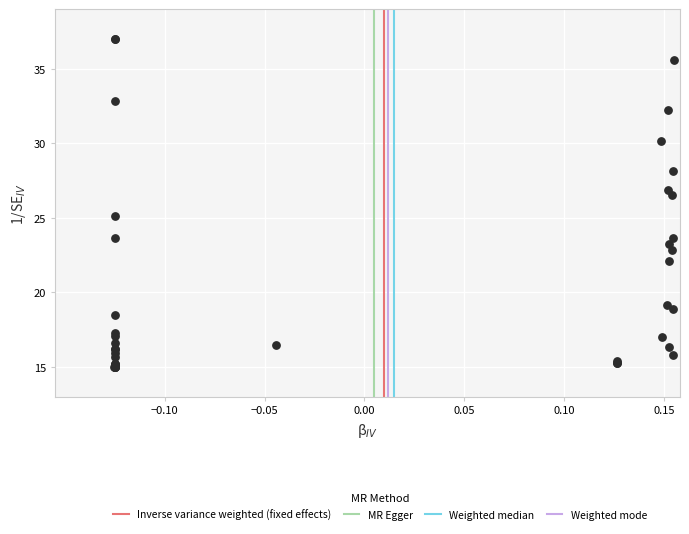

What Y value in the scatter plot is closest to 26?

26.6